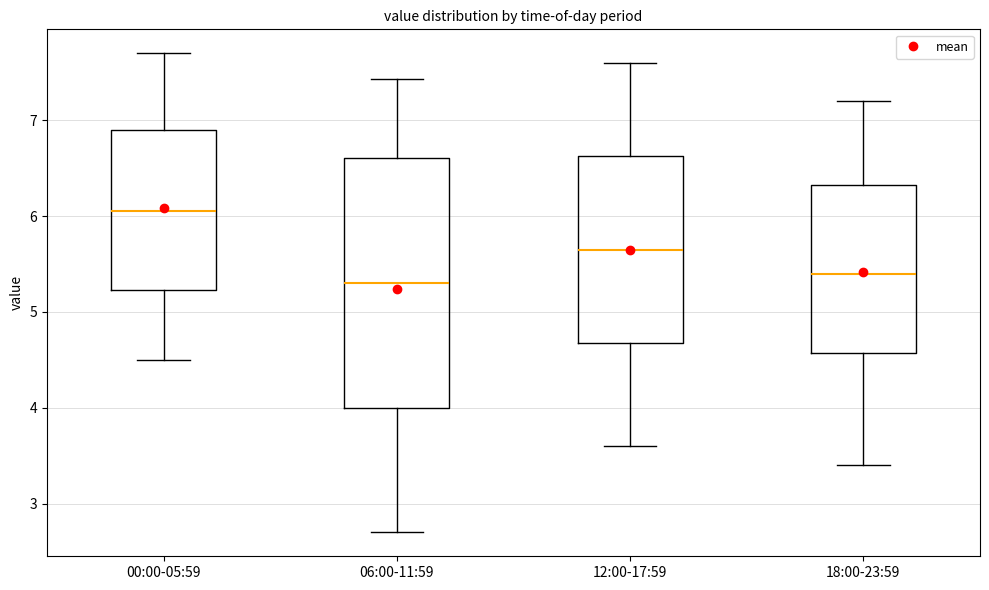

Where does the lower whisker of the box for 00:00-05:59 end on the y-axis? The values are not printed on the chart, so give them approximately, as read against the axis.

4.5